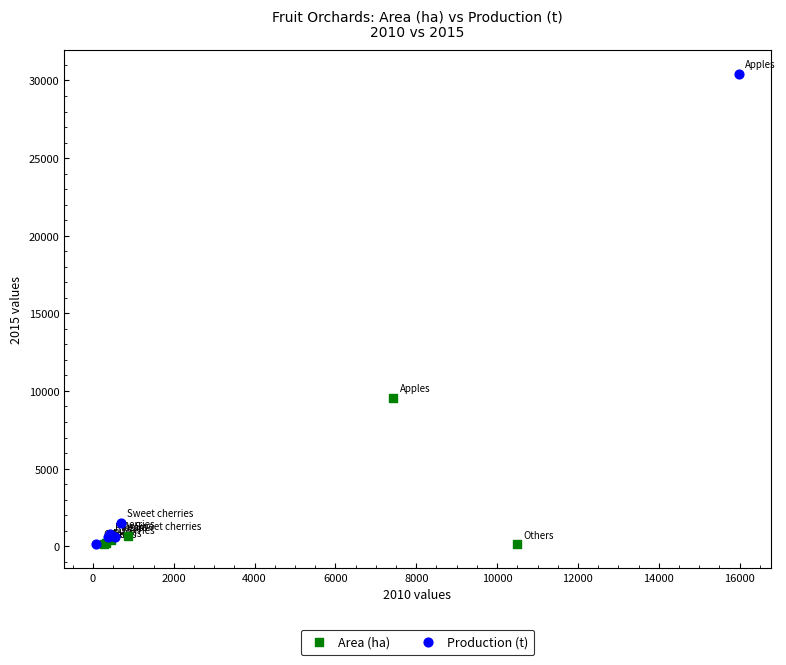

Which series contains the highest Y value?

Production (t)